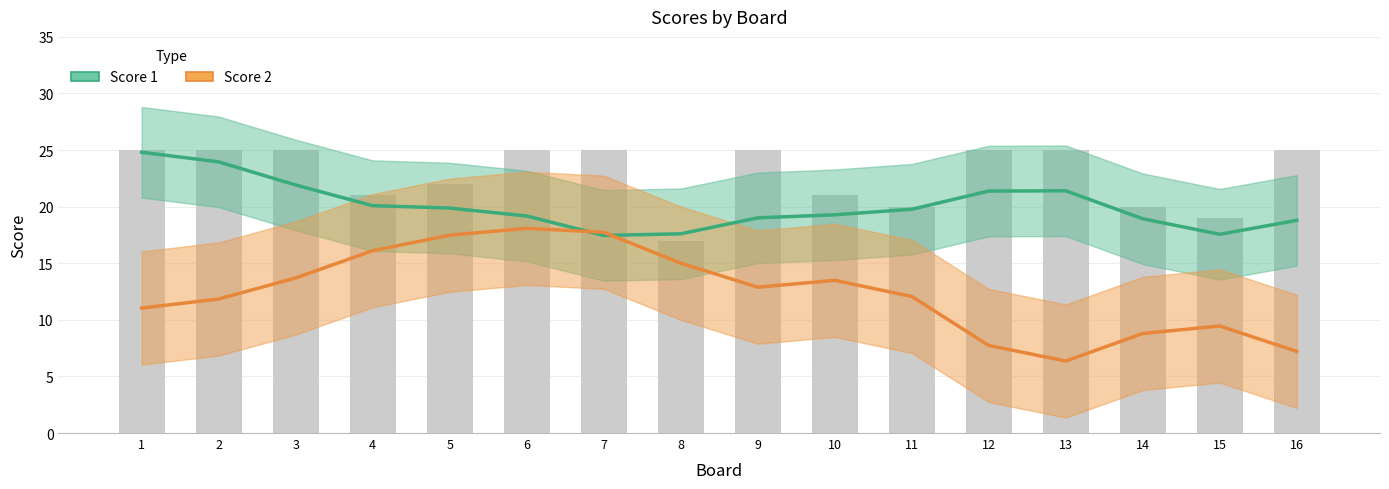

What is the lowest value of the Score 2 series?

6.4